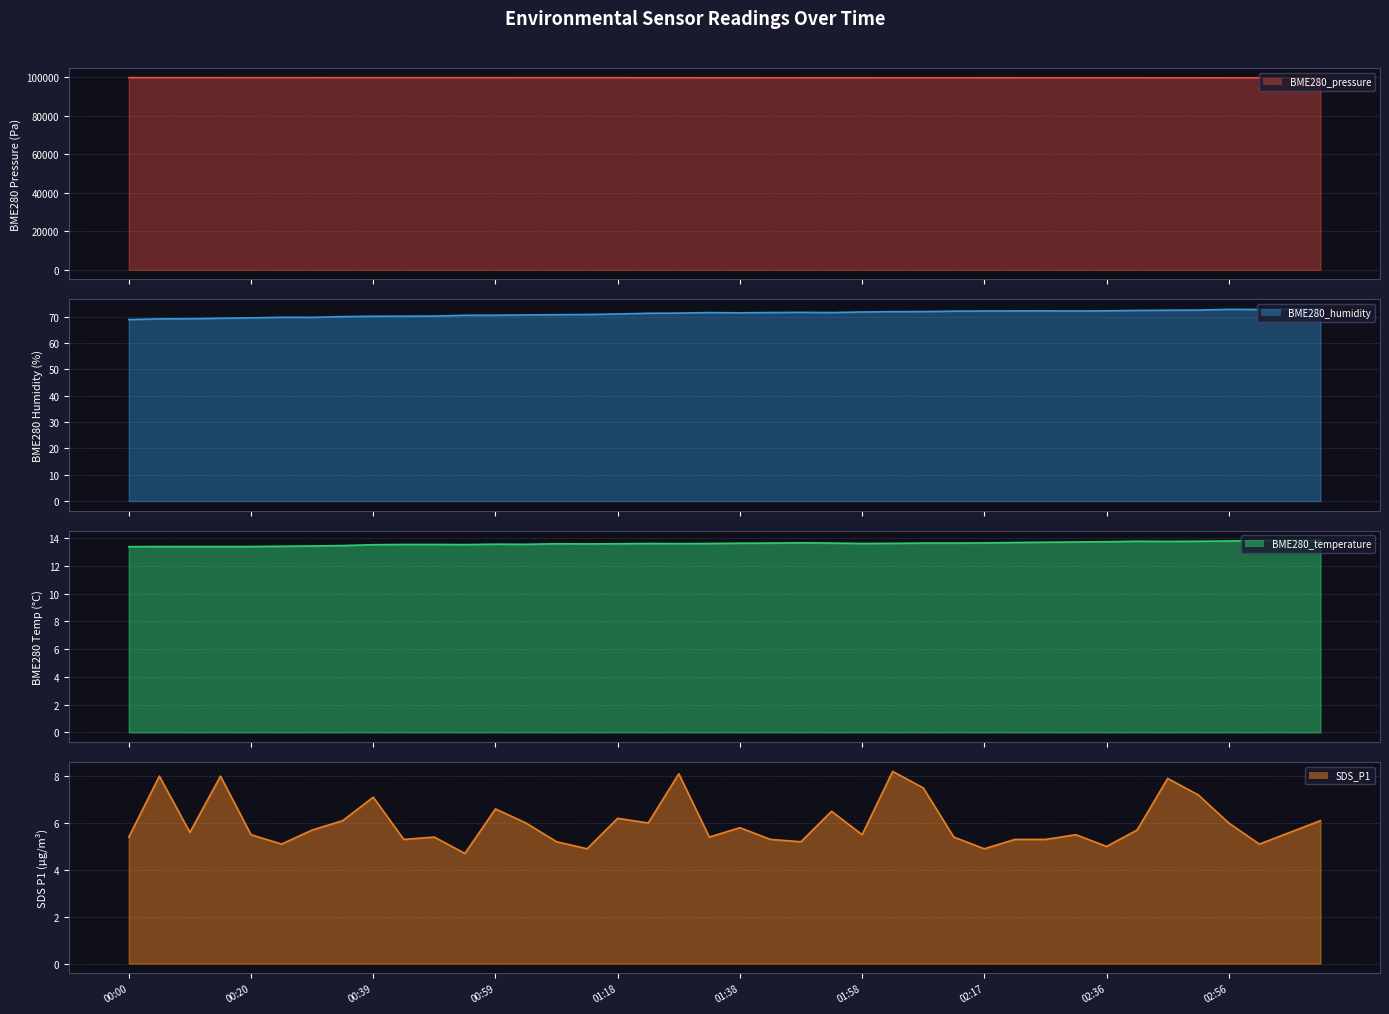

Does the chart display data point markers on the line(s)?

No